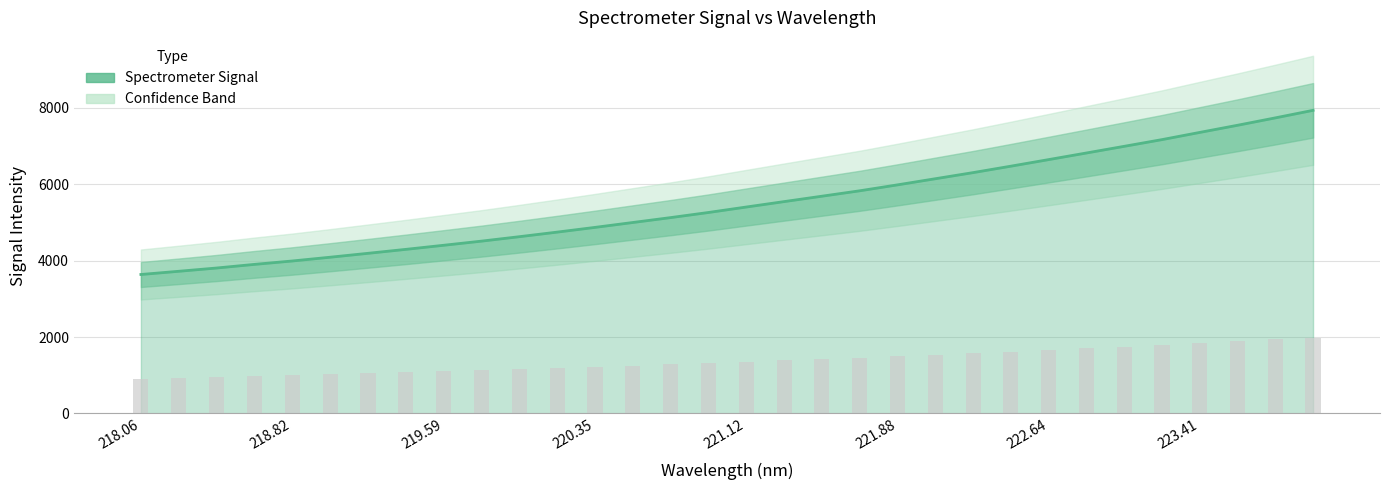

Are the bars horizontal?

No